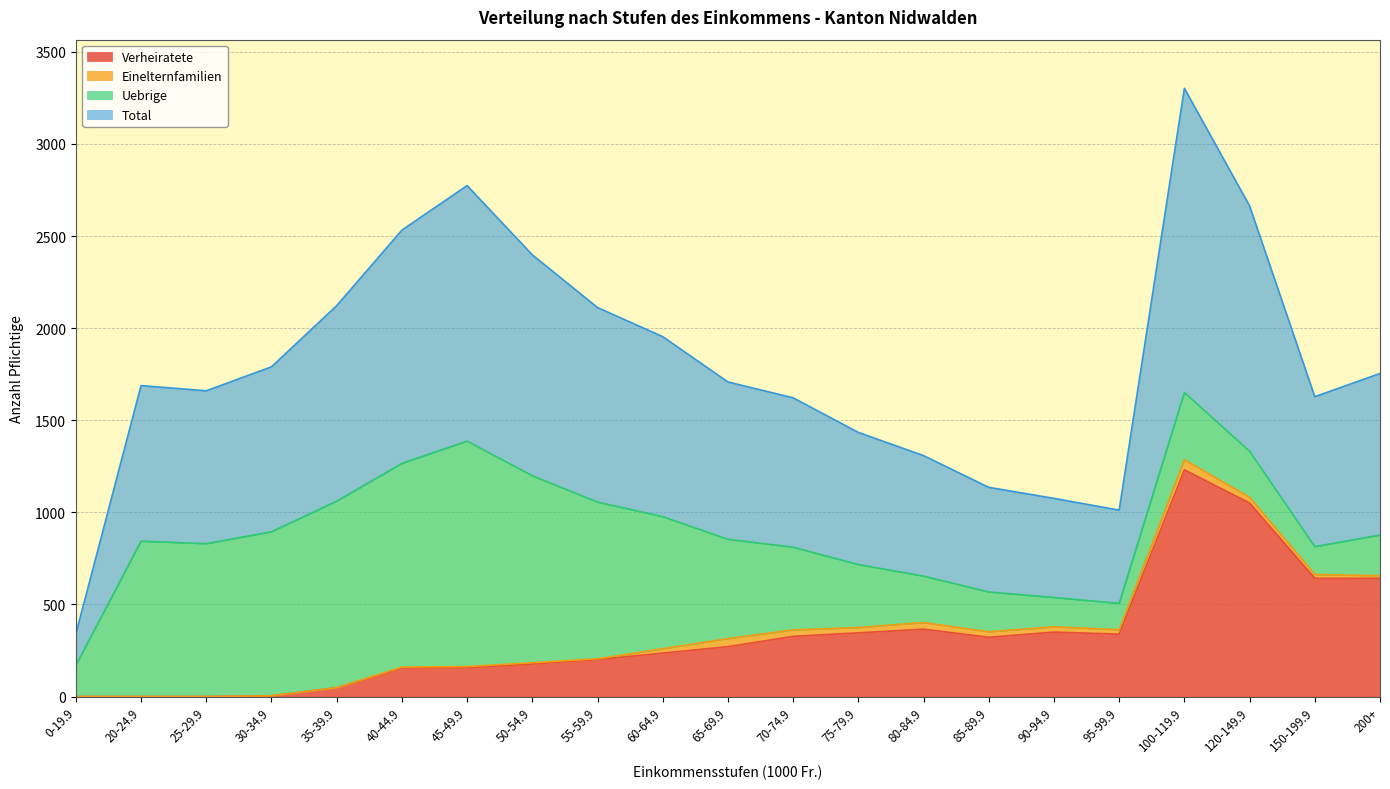

What are all the series names shown in the legend?

Verheiratete, Einelternfamilien, Uebrige, Total